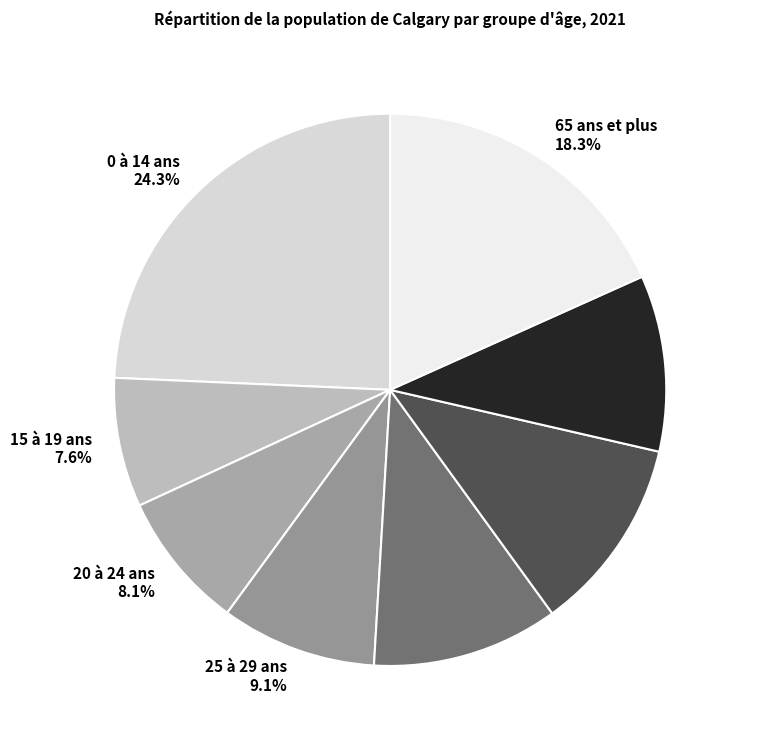

What is the ratio of the value at 25 à 29 ans to the value at 15 à 19 ans?

1.2